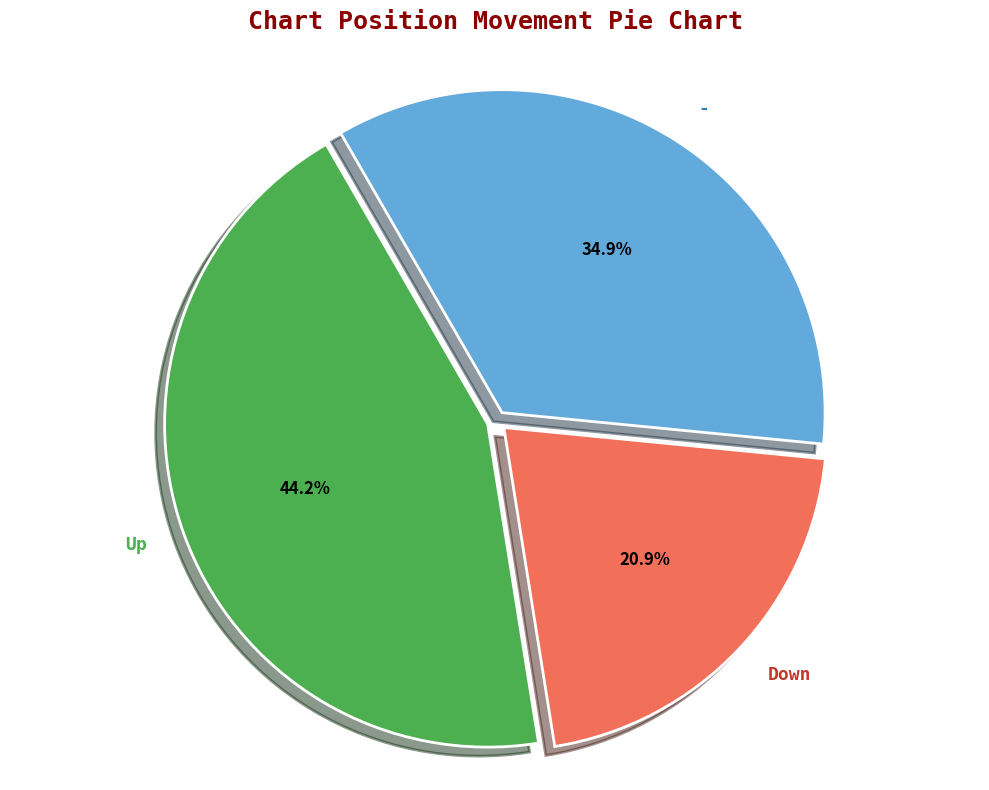

Rank the categories by value from lowest to highest.

Down, -, Up